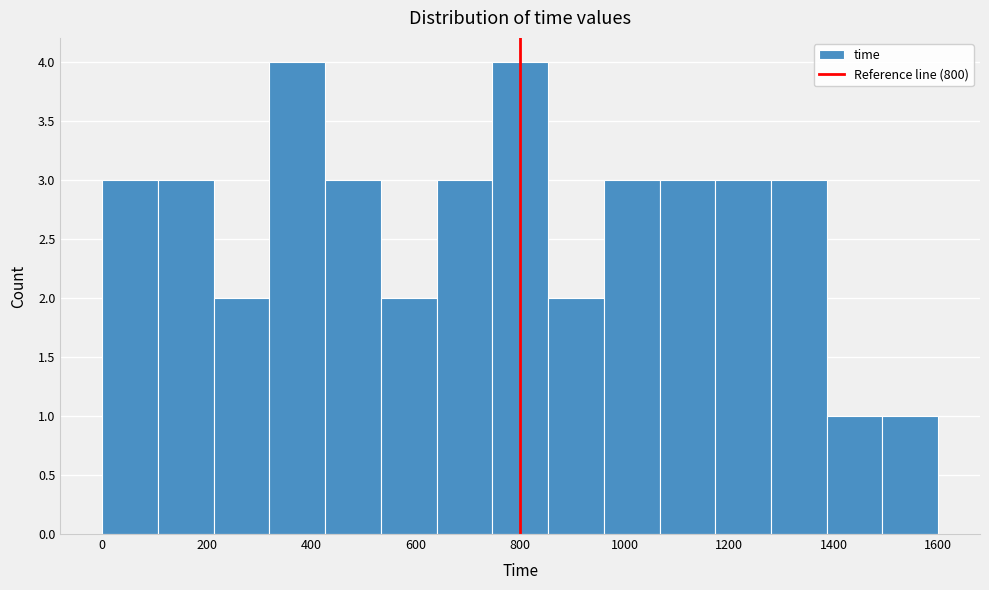

Reading left to right, transcribe this chart: for each bar, give the range it covers on the x-axis and its height. Neither the bar edges nor the heights are printed on the chart, so give them approximately, as read against the axes.

0 to 100: 3
100 to 220: 3
220 to 320: 2
320 to 420: 4
420 to 540: 3
540 to 640: 2
640 to 740: 3
740 to 860: 4
860 to 960: 2
960 to 1060: 3
1060 to 1180: 3
1180 to 1280: 3
1280 to 1380: 3
1380 to 1500: 1
1500 to 1600: 1